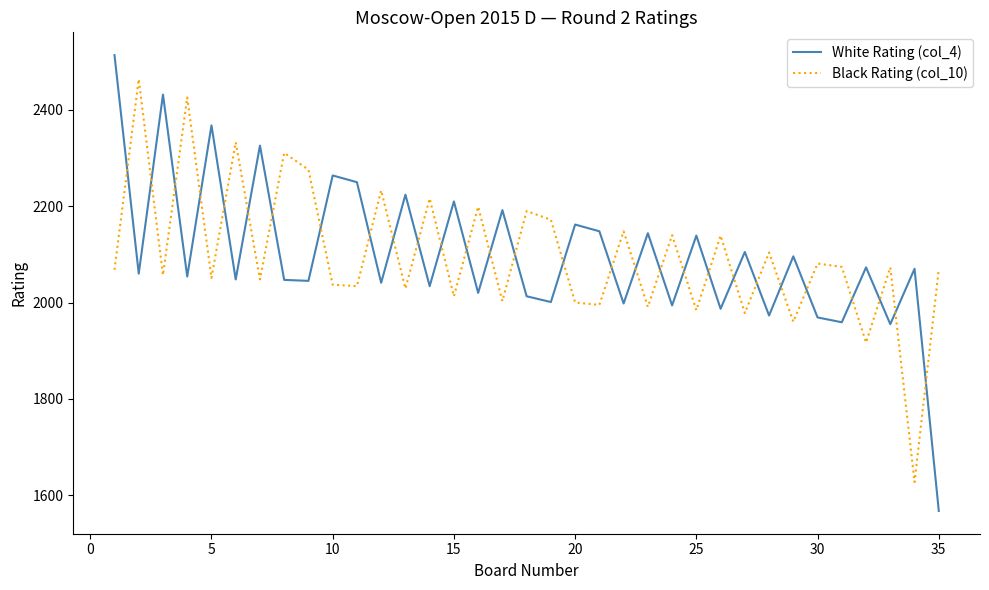

How many intersections are there between Black Rating (col_10) and White Rating (col_4)?

29